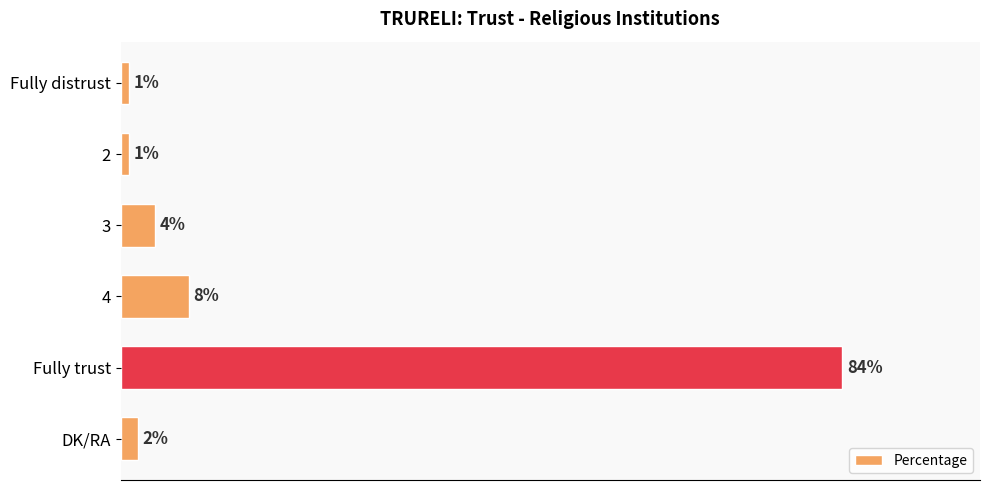

Between 3 and Fully trust, which is larger?

Fully trust